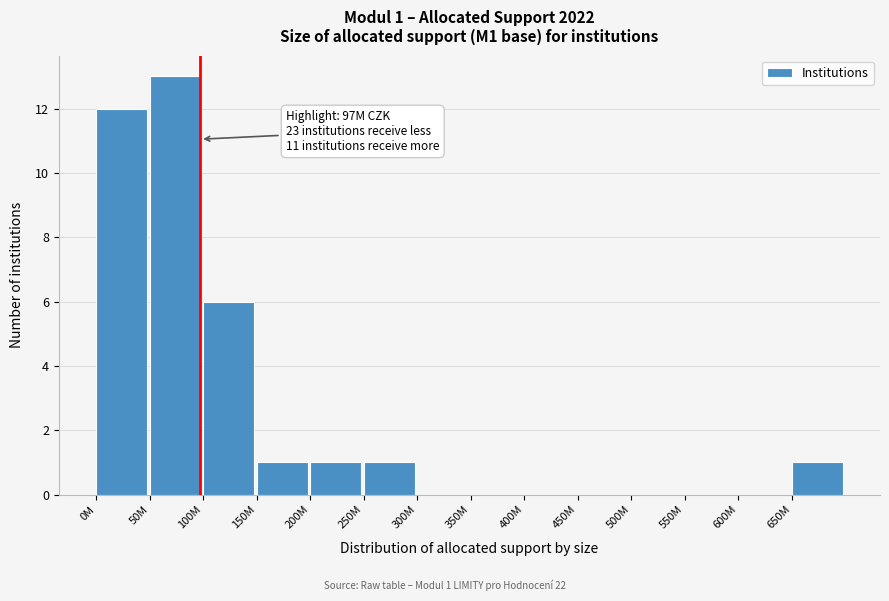

Reading left to right, transcribe all the data shown in this chart.

0M=12	50M=13	100M=6	150M=1	200M=1	250M=1	300M=0	350M=0	400M=0	450M=0	500M=0	550M=0	600M=0	650M=1